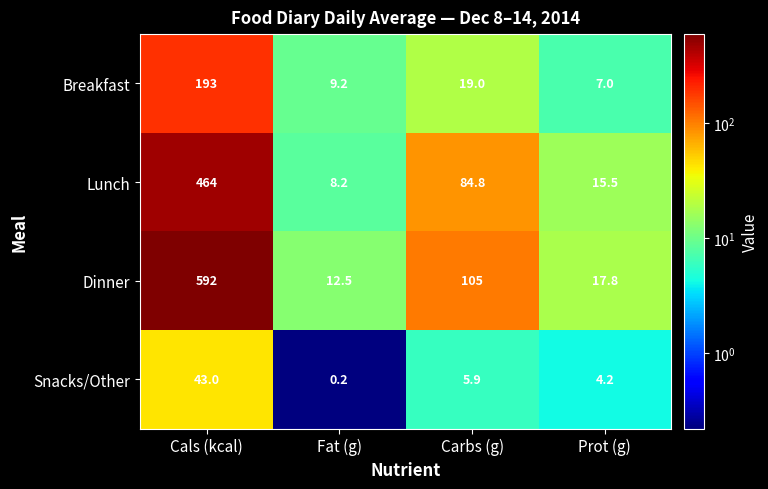

The value of Breakfast at Carbs (g) is 25.5. True or false?

False